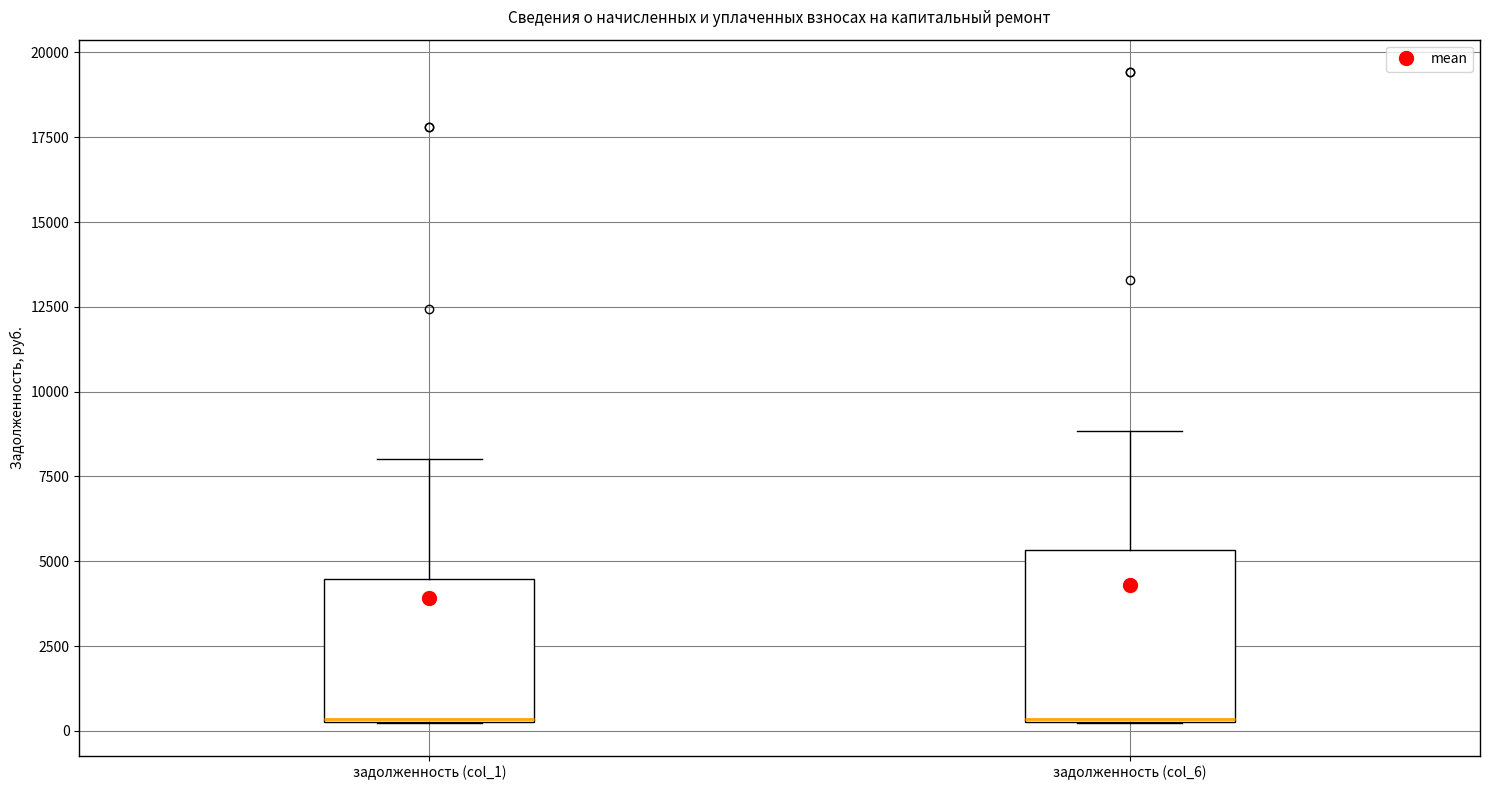

Which box is the tallest, from its lower edge to its upper edge?

задолженность (col_6)